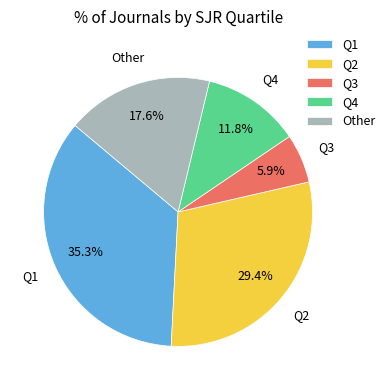

Rank the categories by value from highest to lowest.

Q1, Q2, Other, Q4, Q3